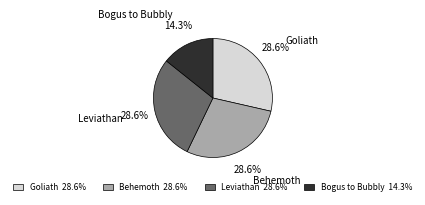

What percentage is the Goliath slice, to the nearest percent?

29%